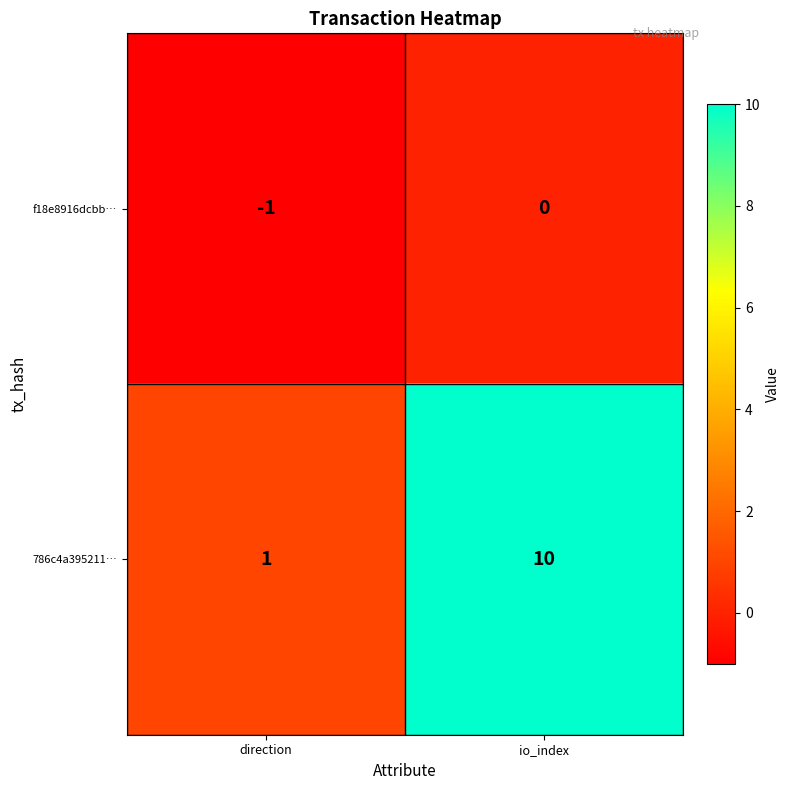

How many data points in 786c4a395211… are less than 10?

1